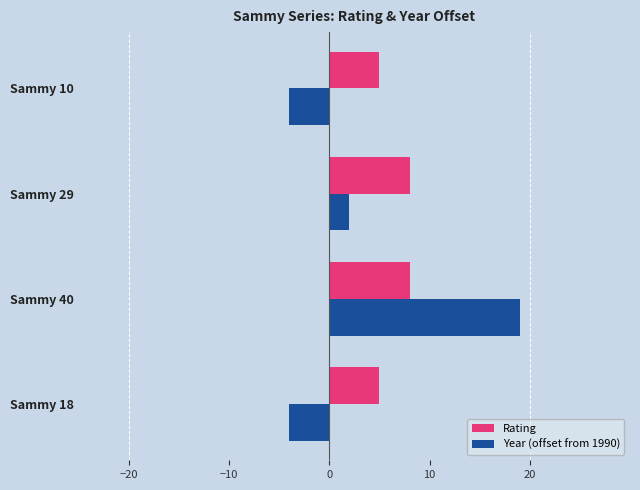

List the series in order of their peak value, highest first.

Year (offset from 1990), Rating